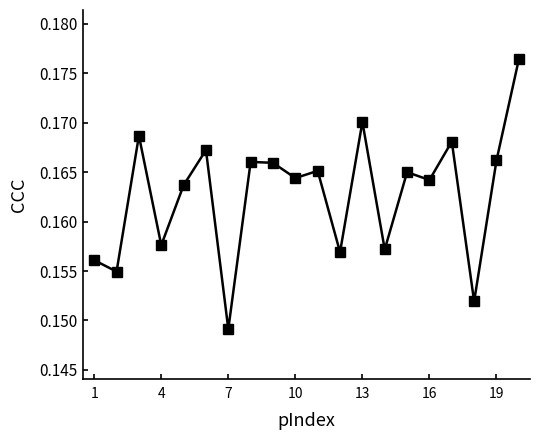

What is the sum of all values?

3.3